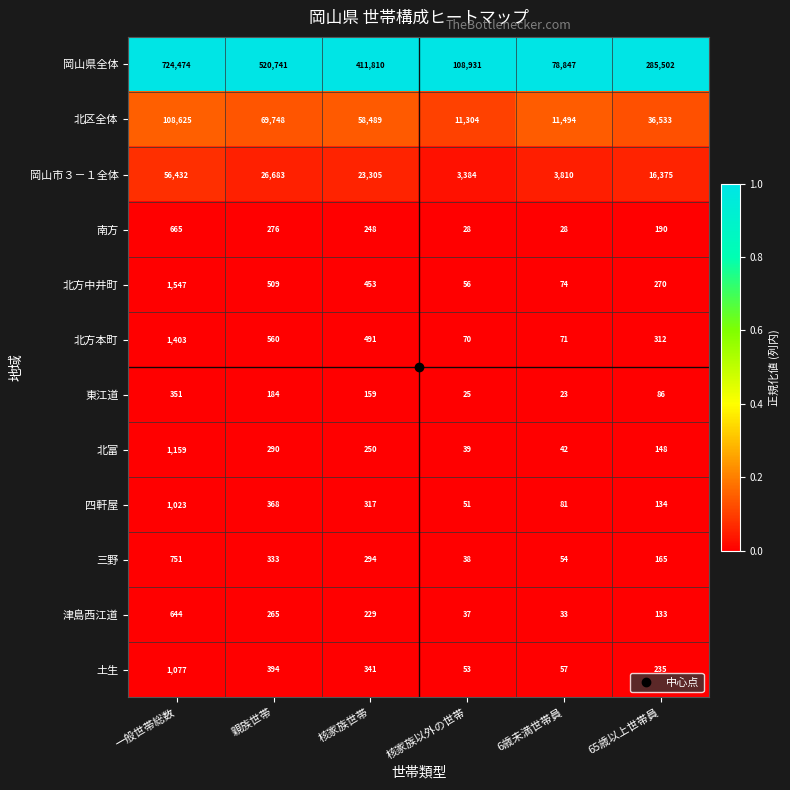

The value of 南方 at 一般世帯総数 is 665. True or false?

True